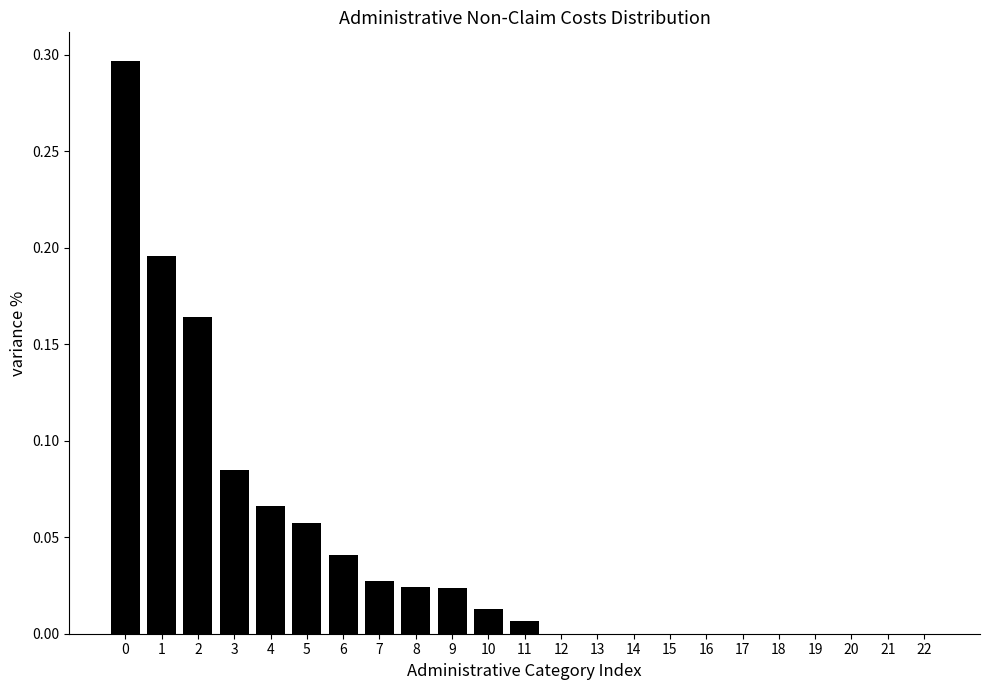

The chart shows a value of 0.0 at 6. True or false?

True